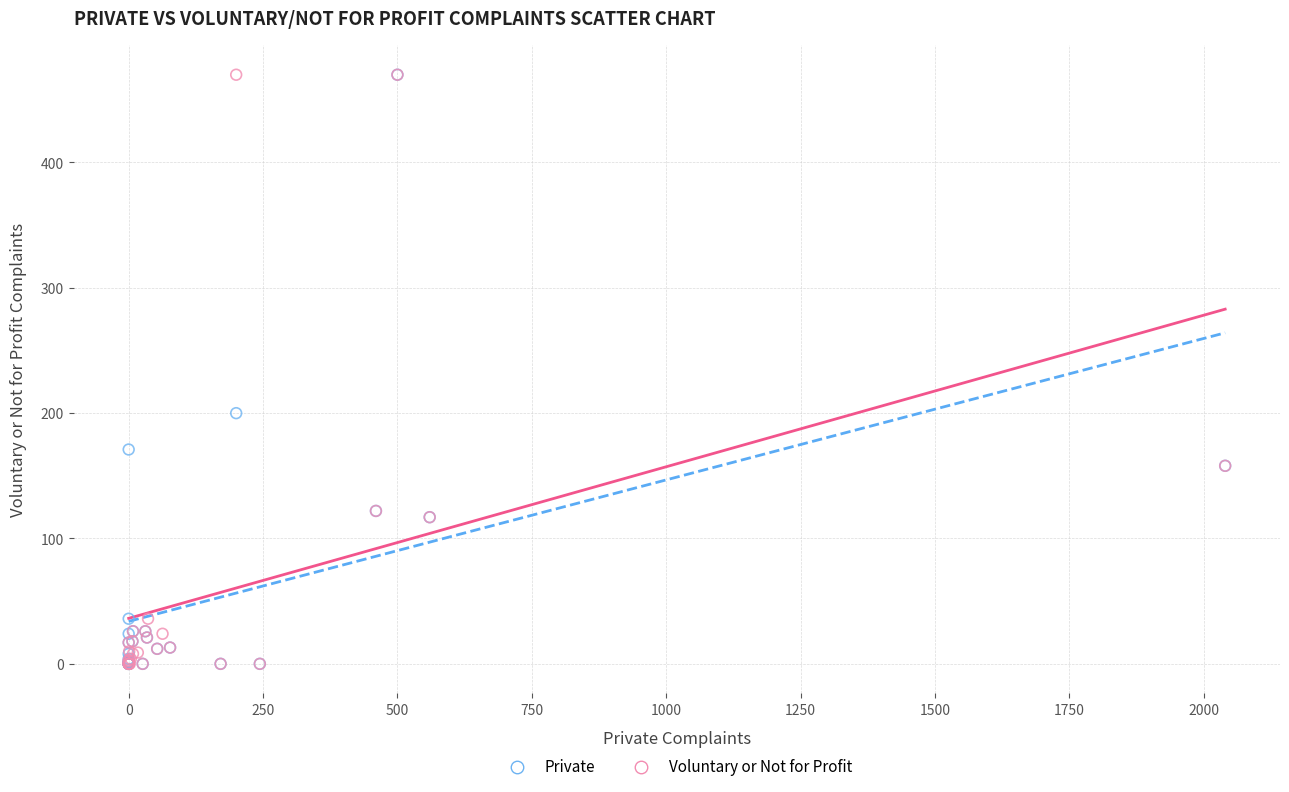

What are all the series names shown in the legend?

Private, Voluntary or Not for Profit